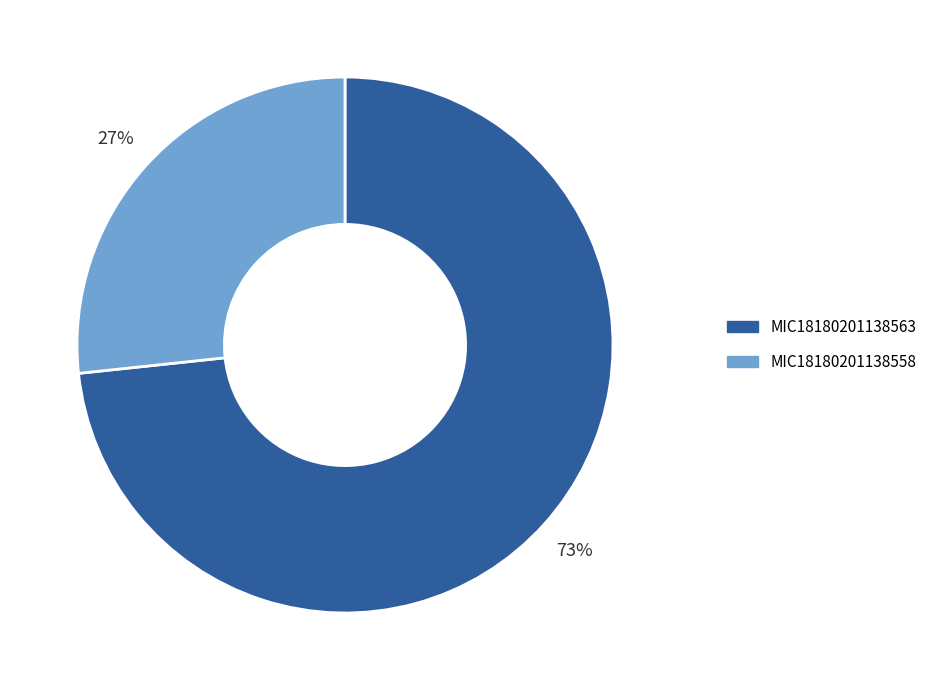

Rank the categories by value from lowest to highest.

MIC18180201138558, MIC18180201138563